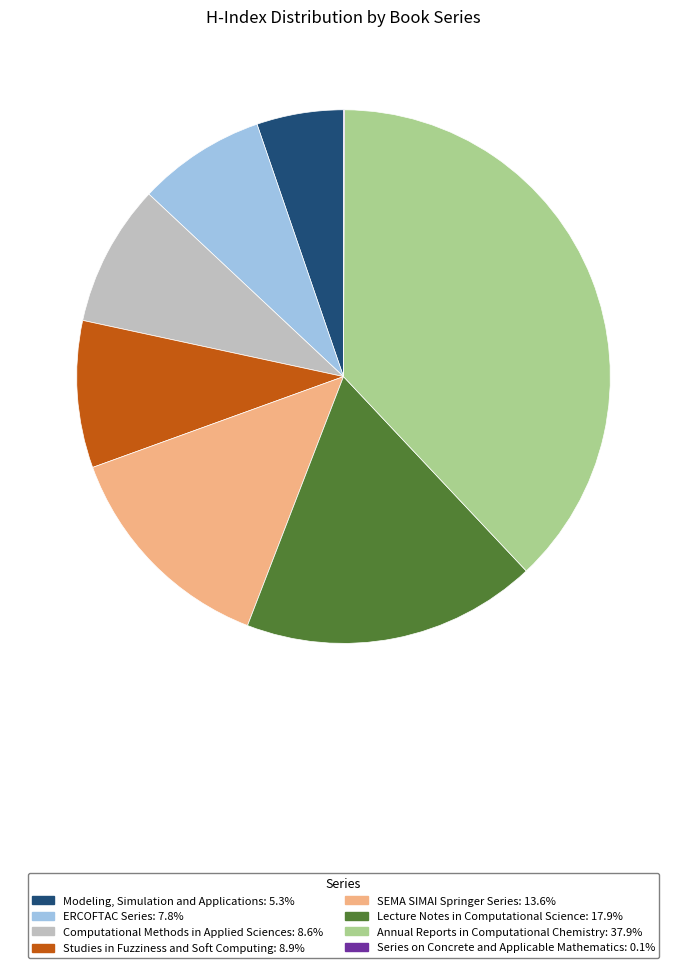

Which category has the biggest portion of the pie?

Annual Reports in Computational Chemistry